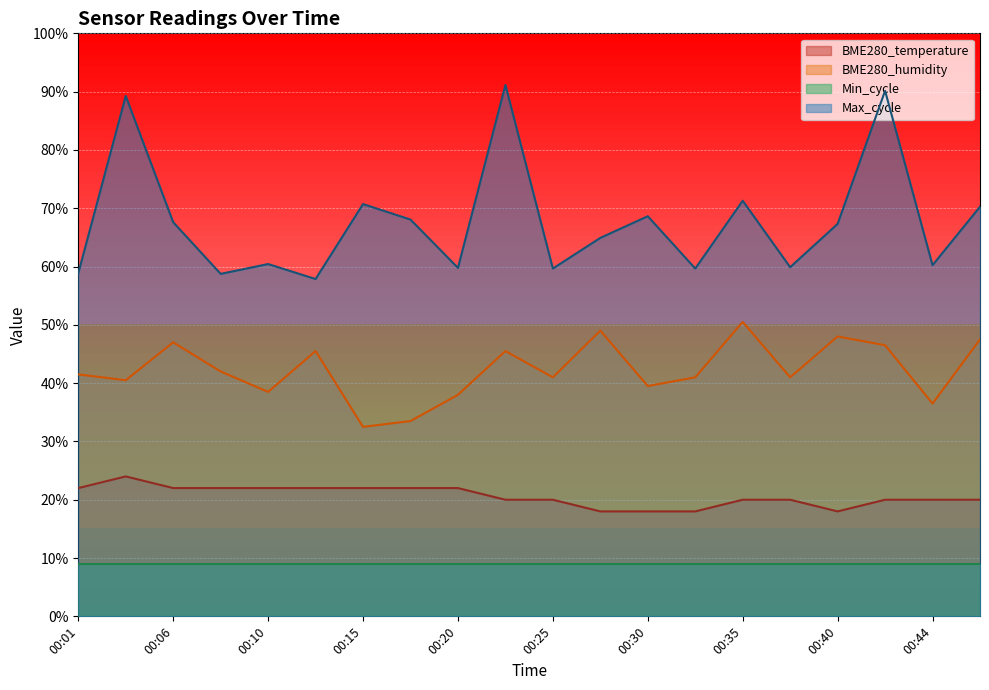

At which category is the sum across all series the highest?

00:23